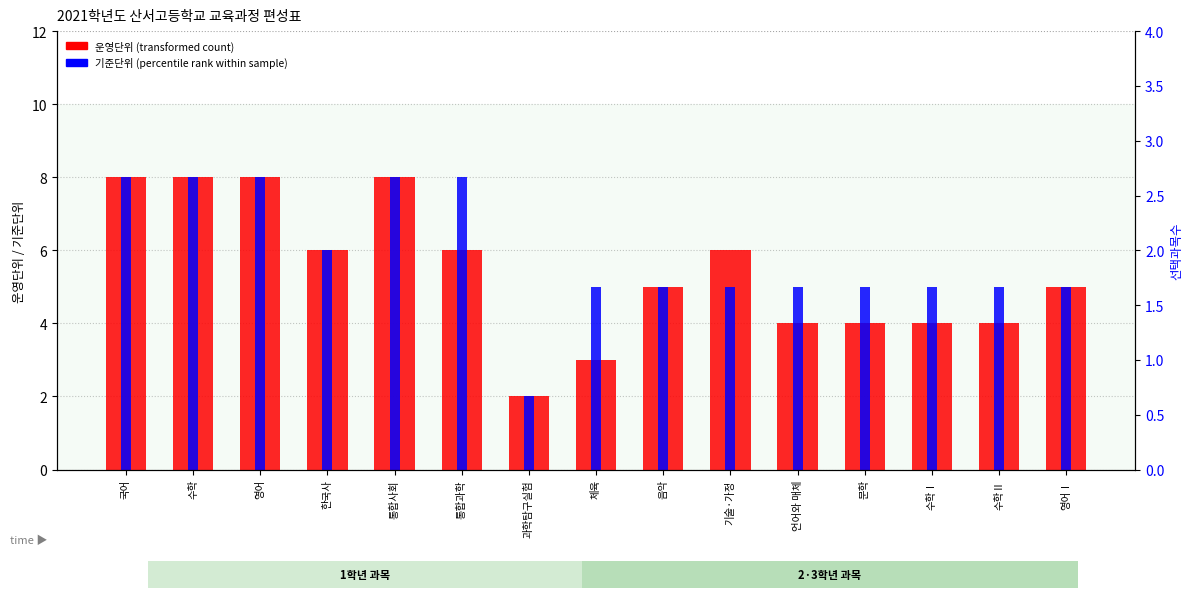

Rank the series by their maximum value, from lowest to highest.

운영단위 (transformed count), 기준단위 (percentile rank within sample)